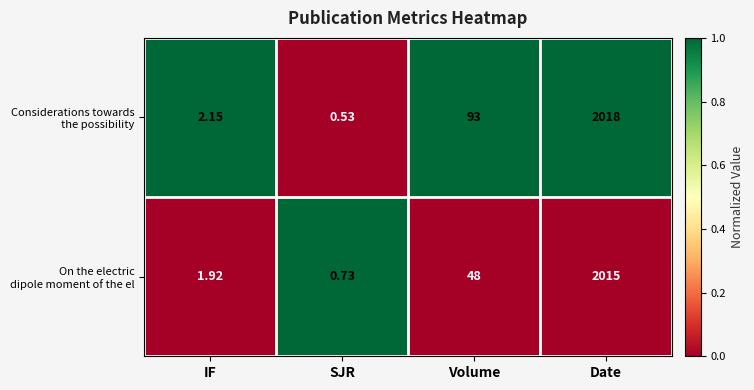

At which category is the sum across all series the highest?

Date